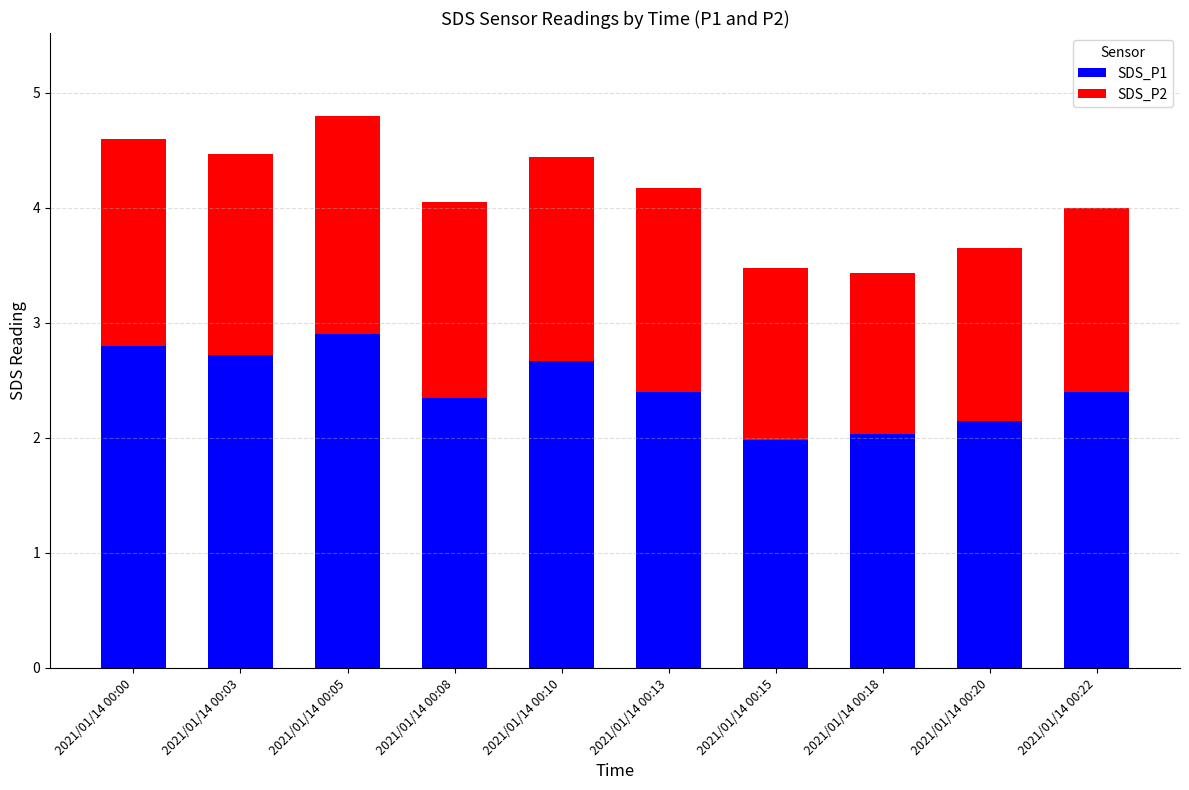

What is the total value across all series at 2021/01/14 00:18?

3.4